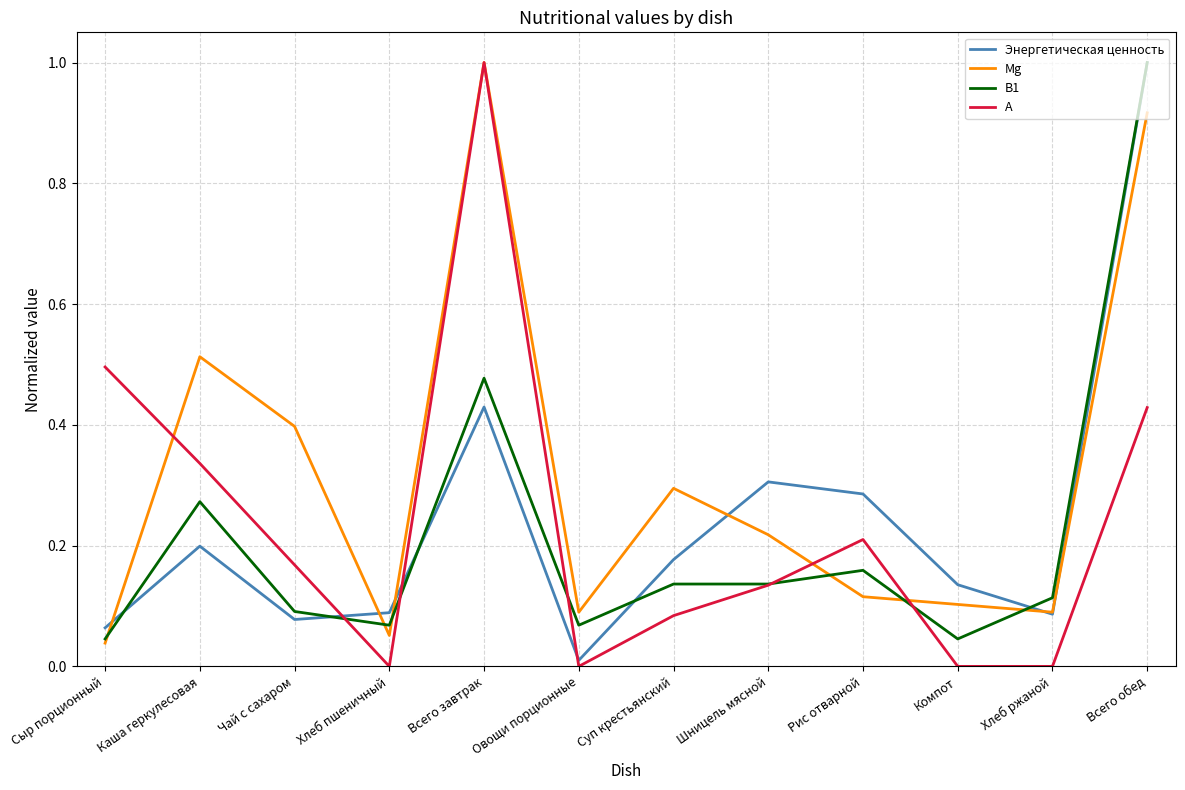

What position from the right is Всего завтрак?

8